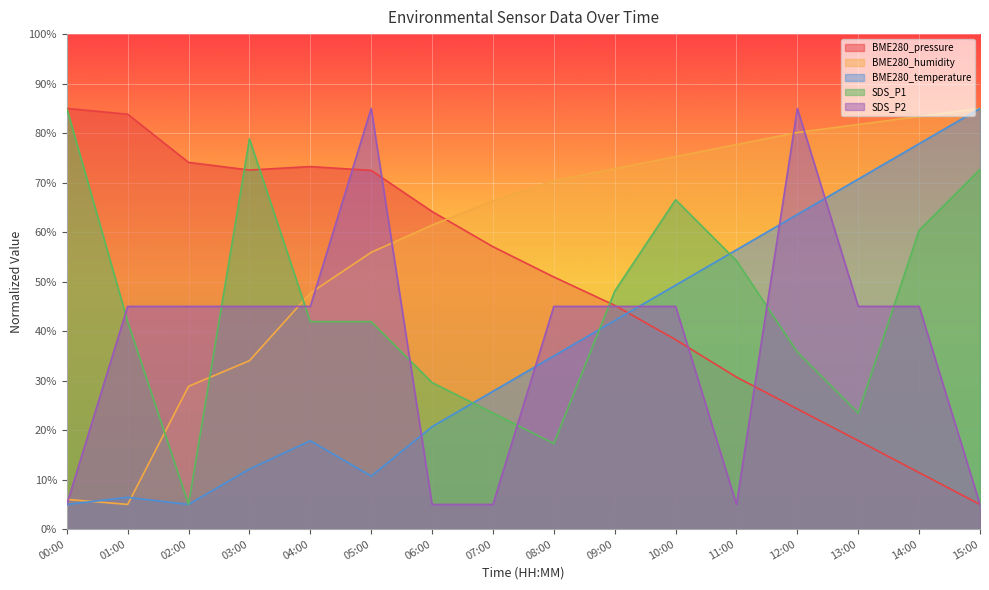

Rank the series at 01:00 from lowest to highest value.

BME280_humidity, BME280_temperature, SDS_P1, SDS_P2, BME280_pressure